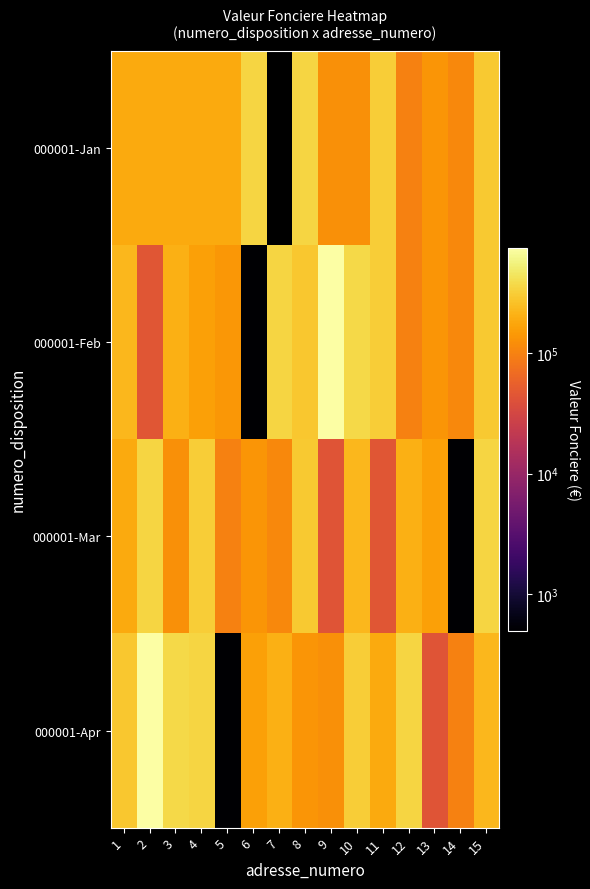

At which label does 000001-Jan reach its peak?

6